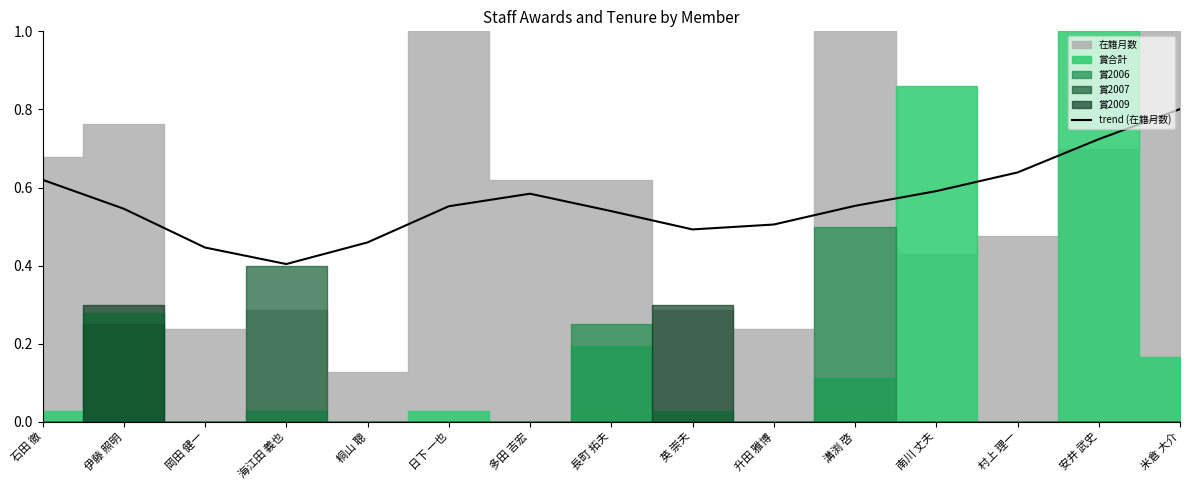

At which label is the value closest to 0?

海江田 義也